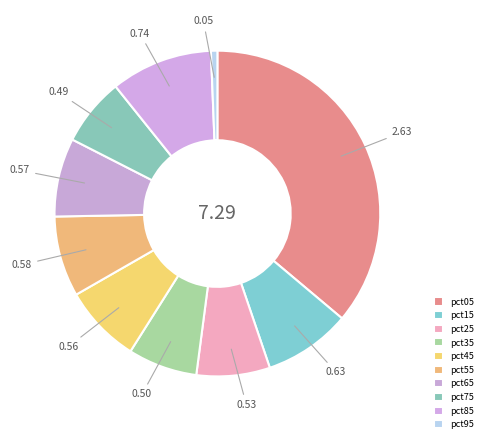

What is the change in value from pct45 to pct85?

+0.2